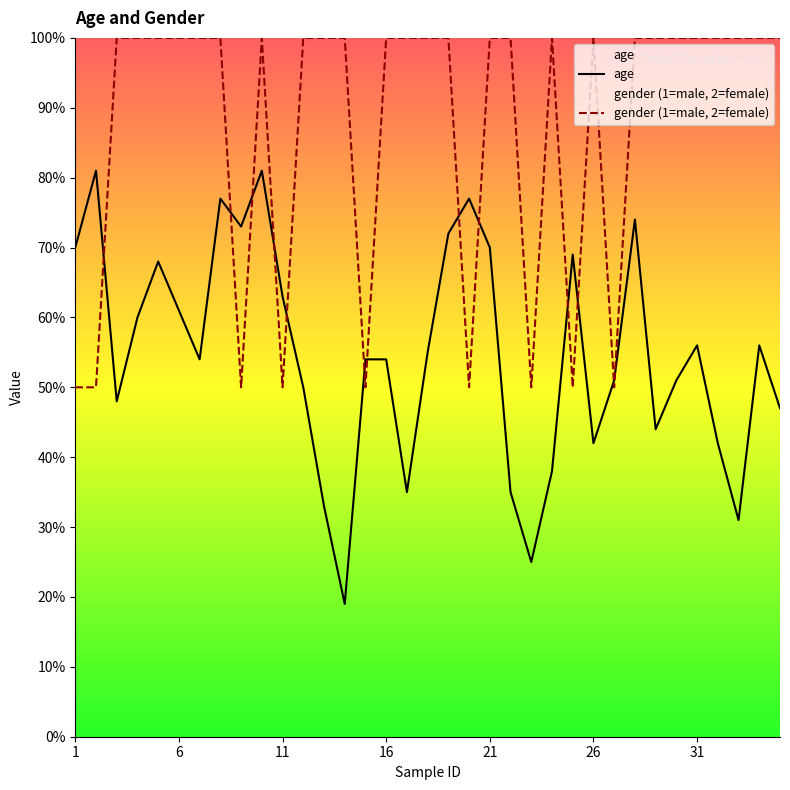

Is it true that age equals 42 at 26?

True